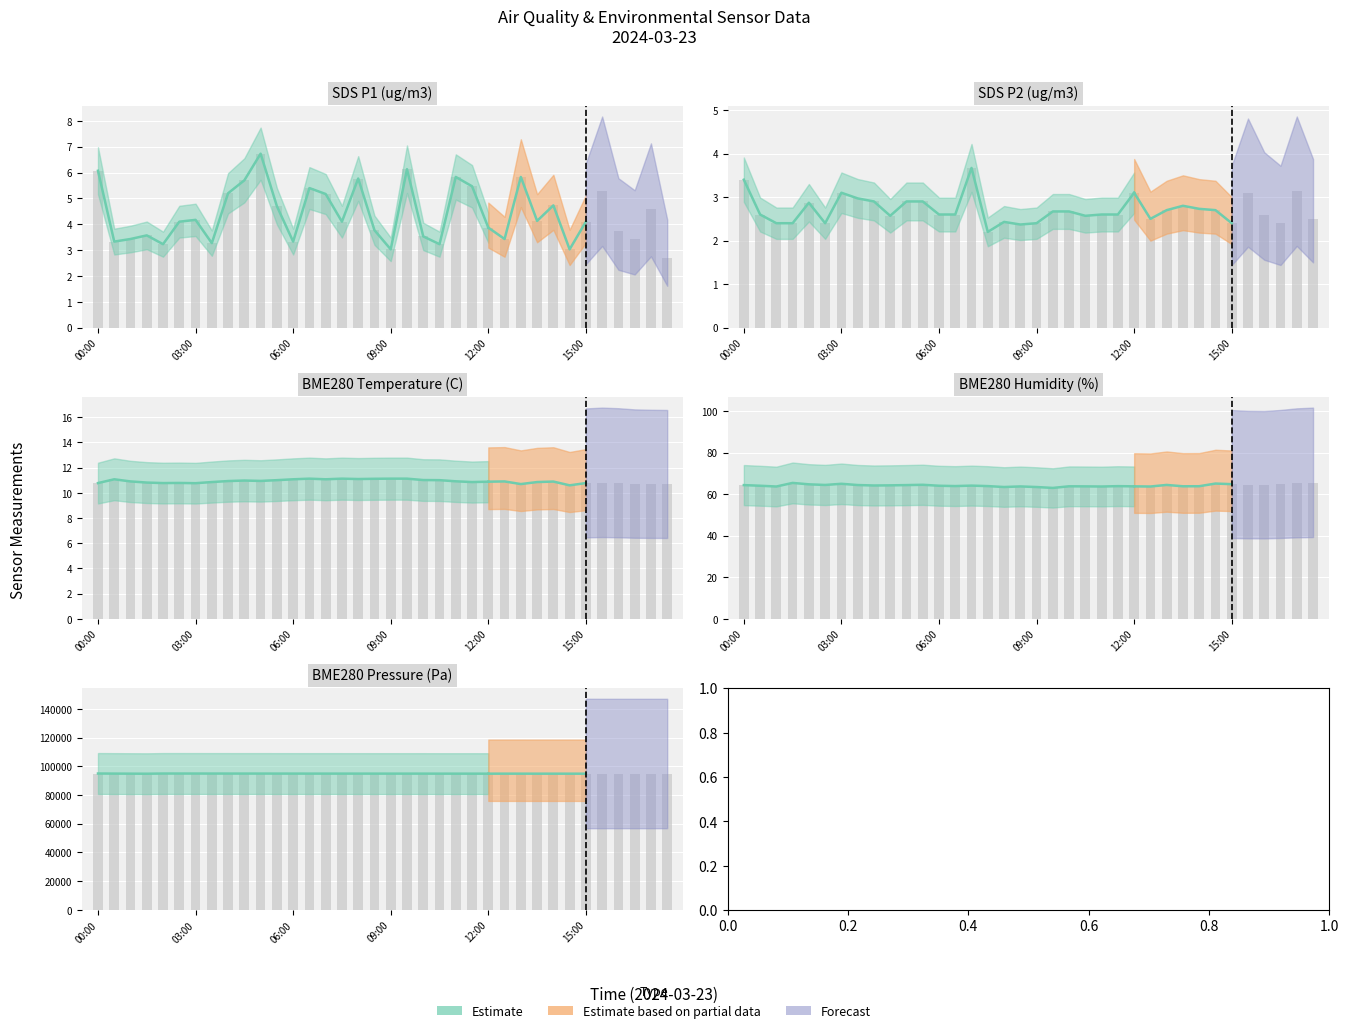

Rank the series at 01:00 from lowest to highest value.

SDS_P2, SDS_P1, BME280_temperature, BME280_humidity, BME280_pressure